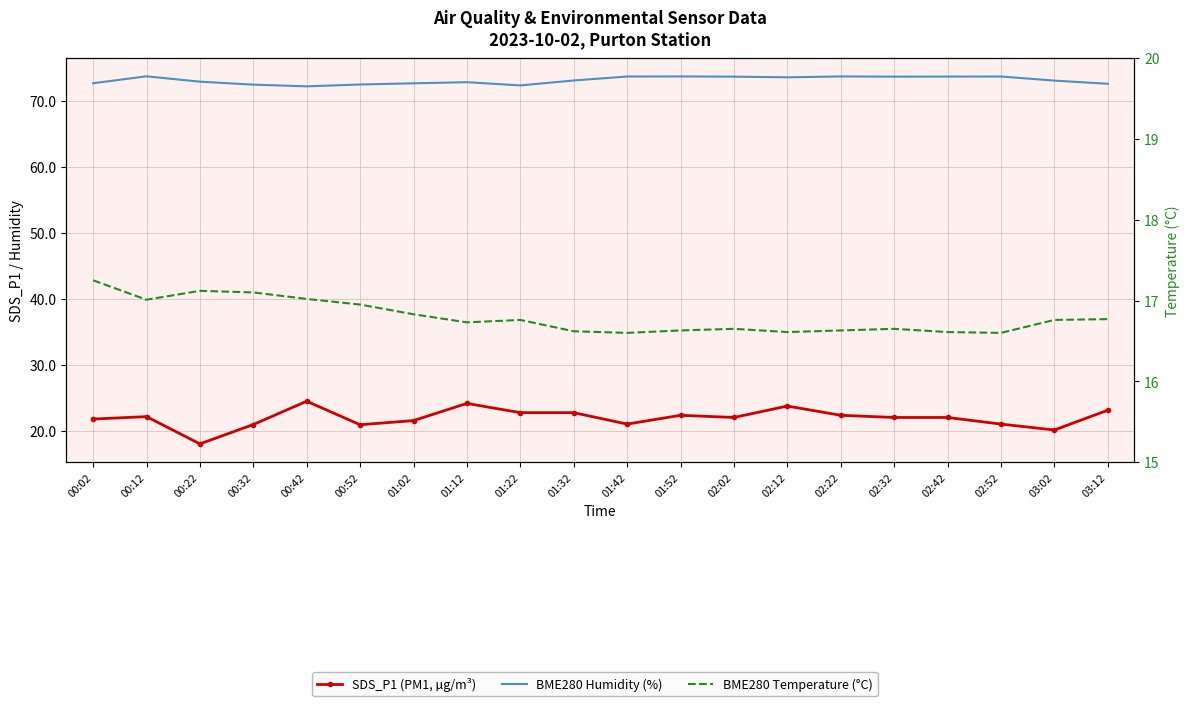

What is the average value of the SDS_P1 (PM1, µg/m³) series?

22.0